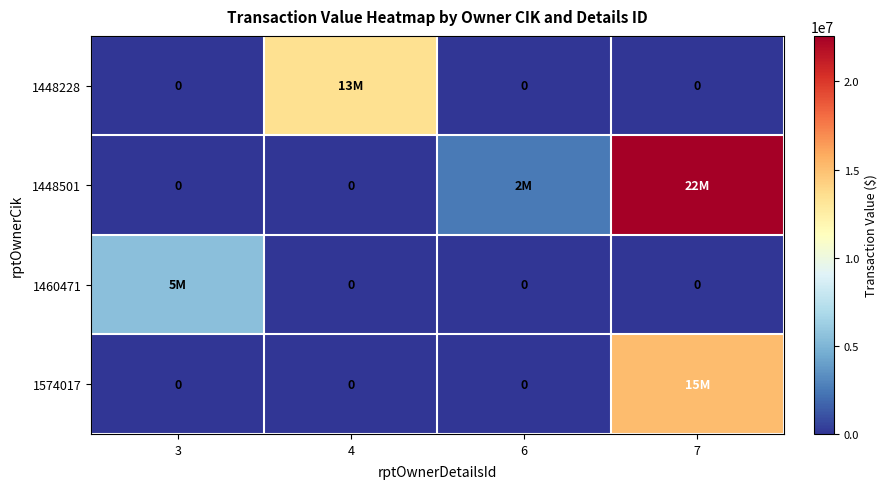

How many positive values does the 1574017 series have?

1